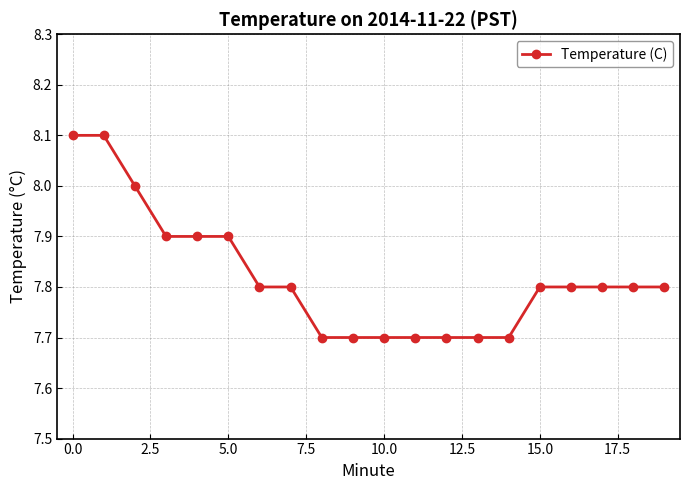

What is the sum of all values?

156.4